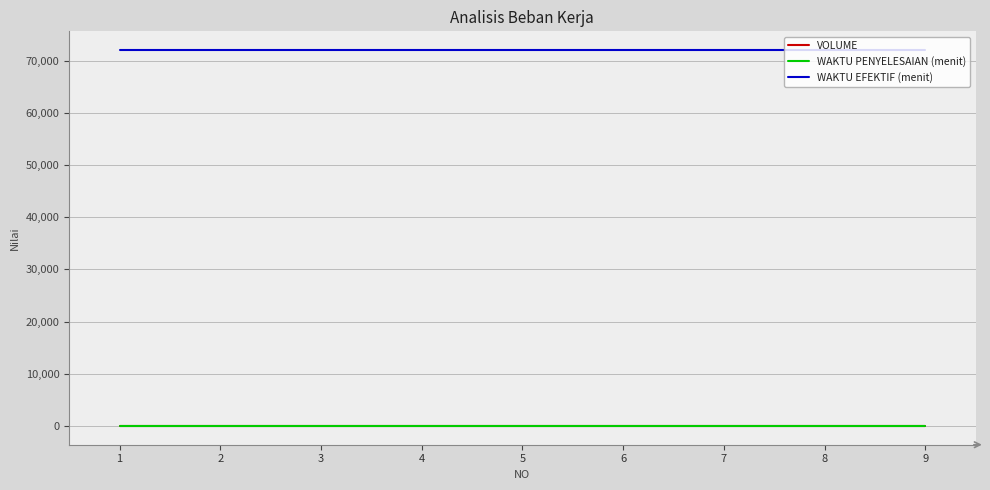

What is the maximum value shown in the chart?

72000